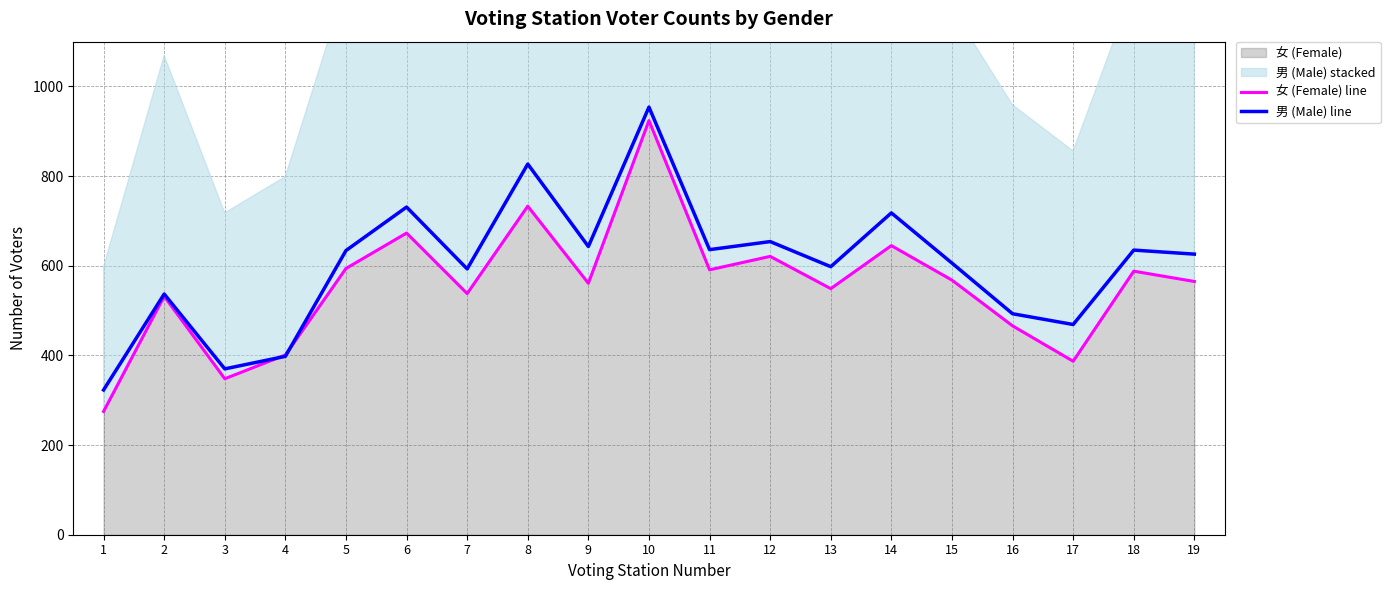

Rank the series by their average value, from highest to lowest.

男 (Male) line, 女 (Female) line